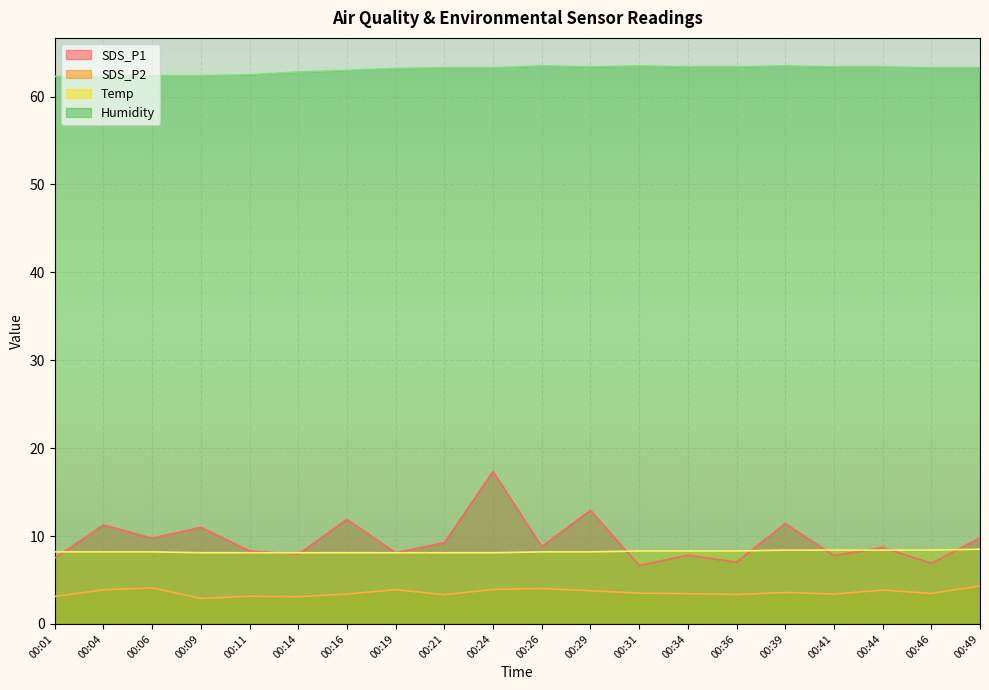

True or false: SDS_P2 and SDS_P1 intersect in this chart.

False